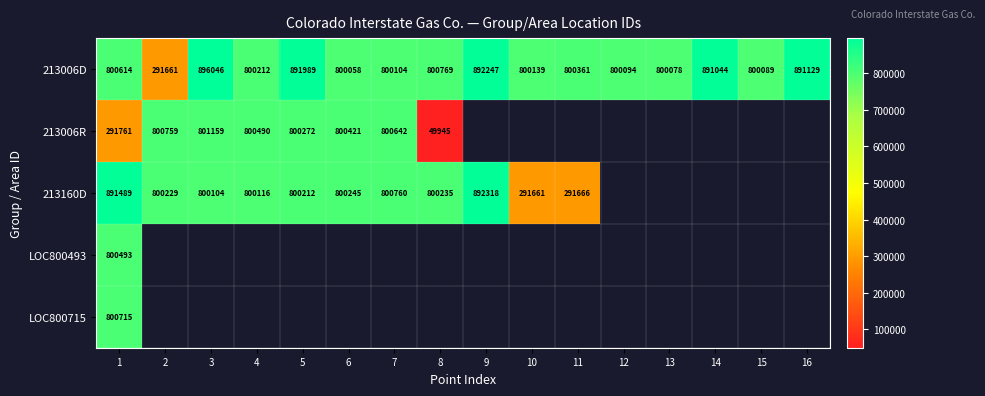

What is the difference between the 213006D values at 1 and 8?

155